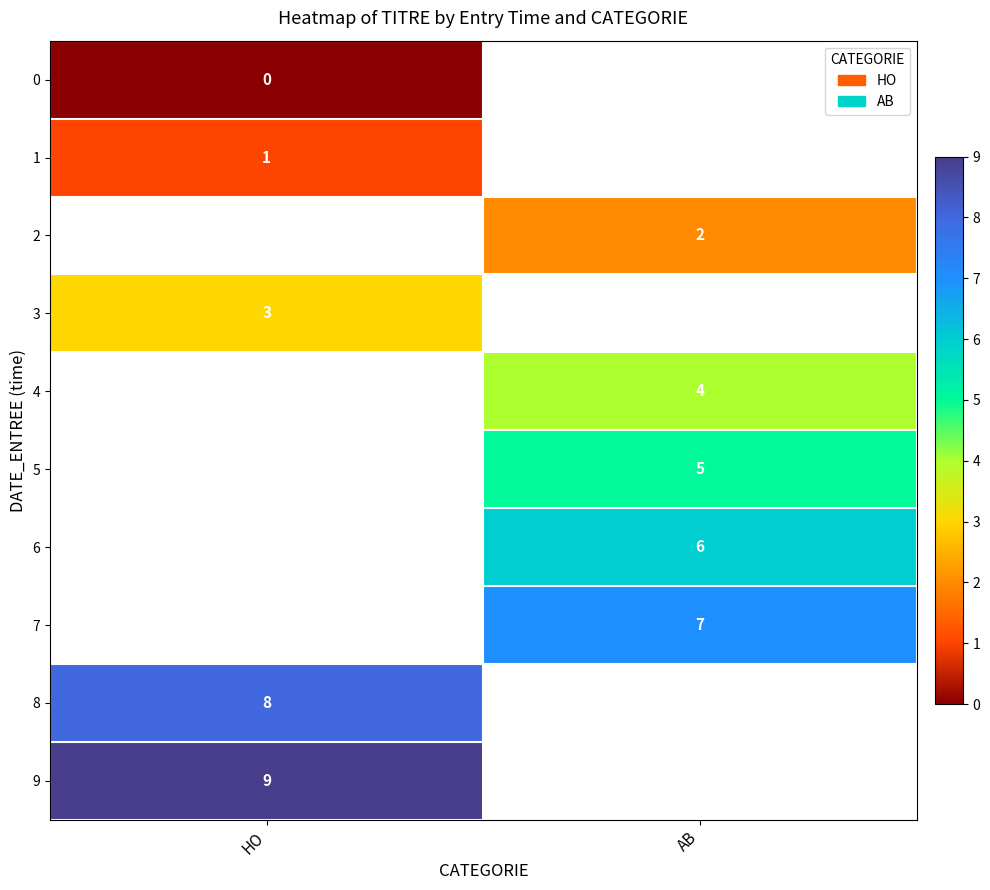

The value of 1 at HO is 1.4. True or false?

False